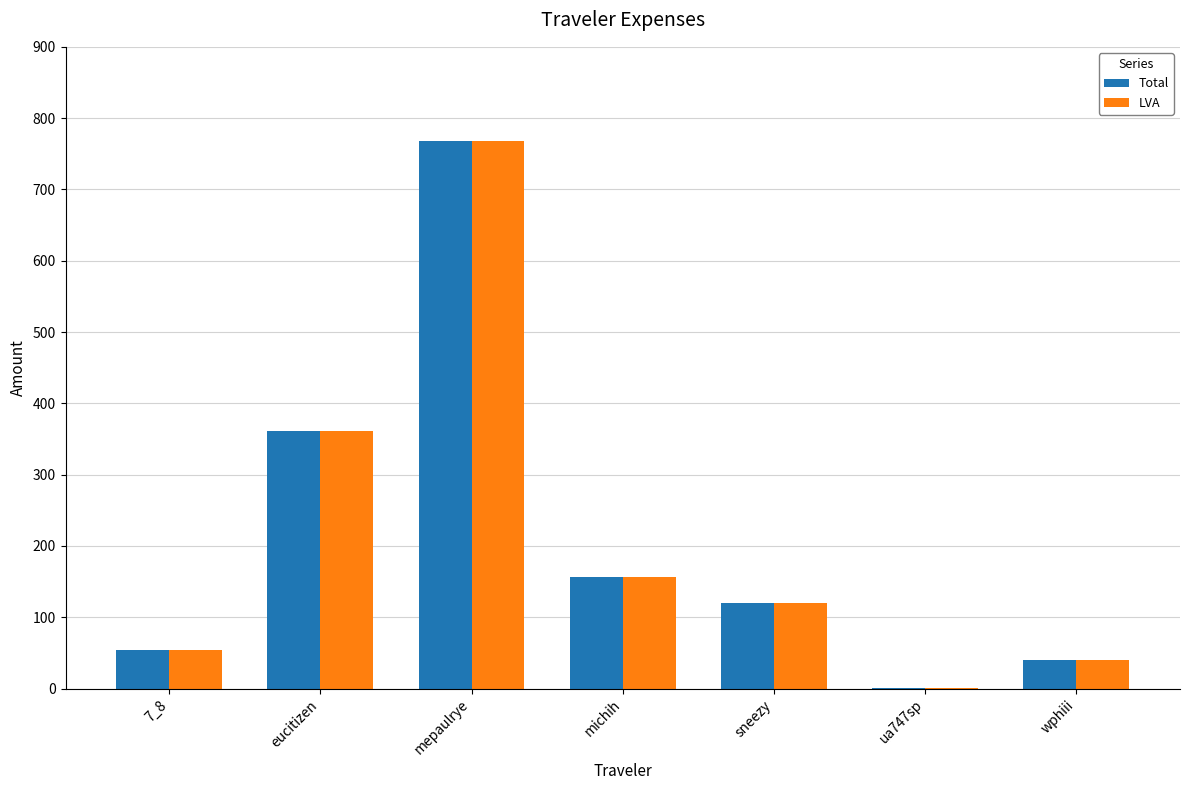

What is the total value across all series at sneezy?

239.9